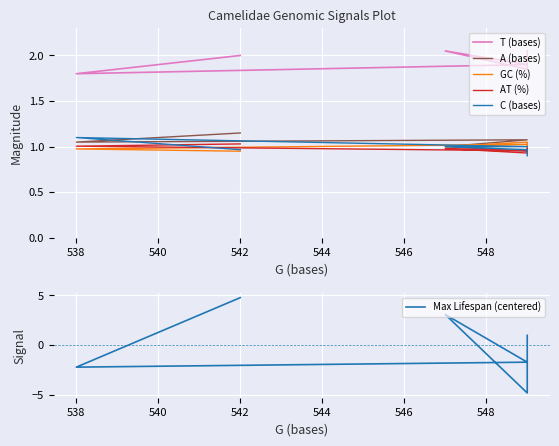

True or false: A (bases) and T (bases) intersect in this chart.

False